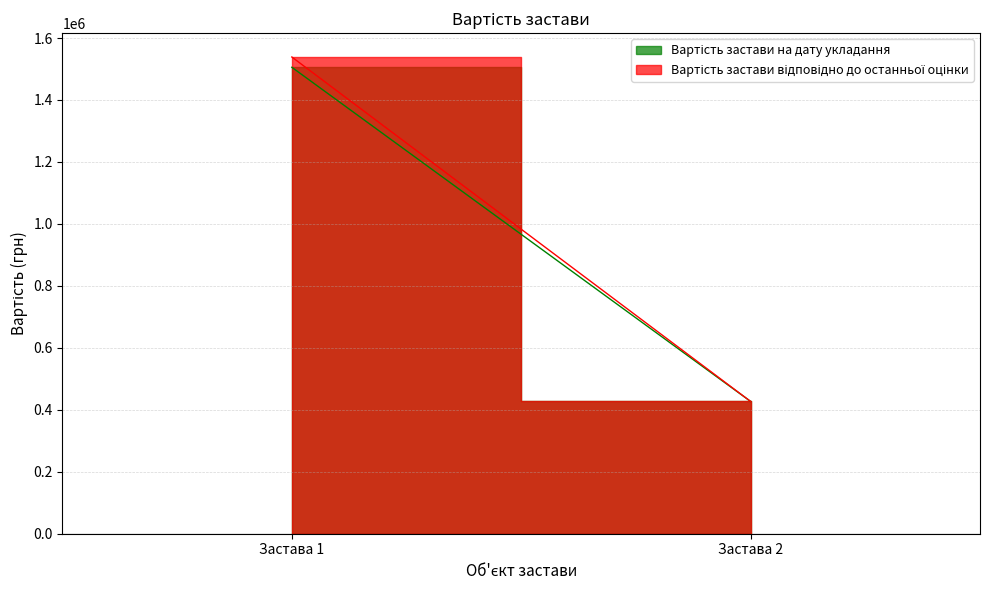

Is it true that Вартість застави відповідно до останньої оцінки equals 427000 at Застава 2?

True